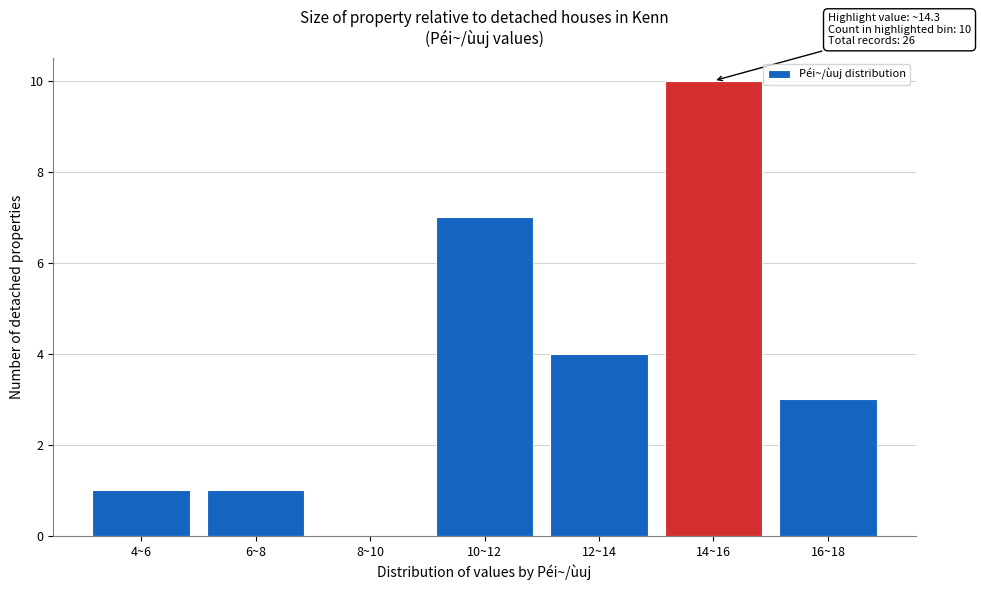

Reading right to left, extract all data points from this chart.

16~18=3	14~16=10	12~14=4	10~12=7	8~10=0	6~8=1	4~6=1